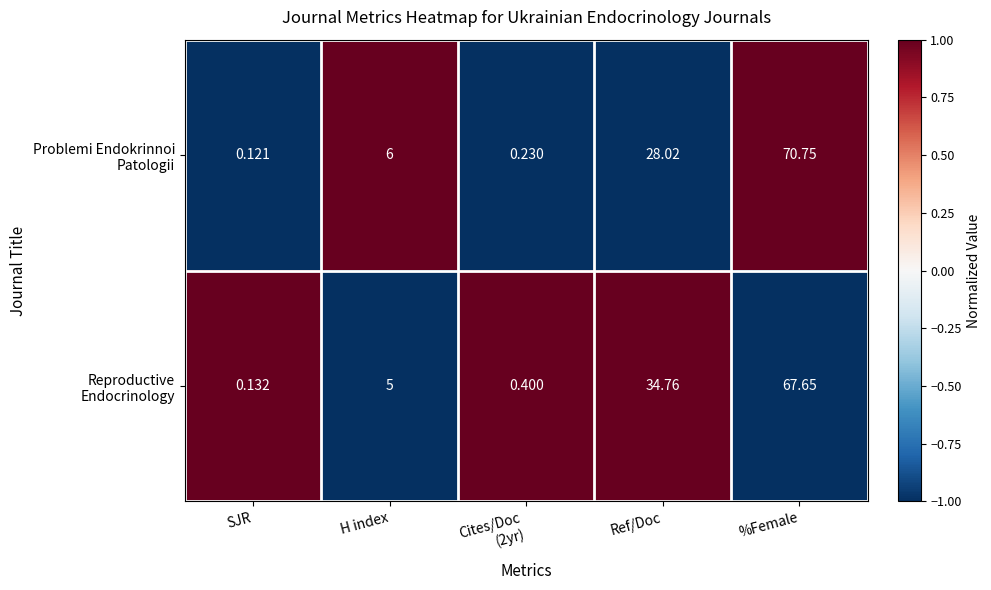

How many distinct data groups are displayed?

2